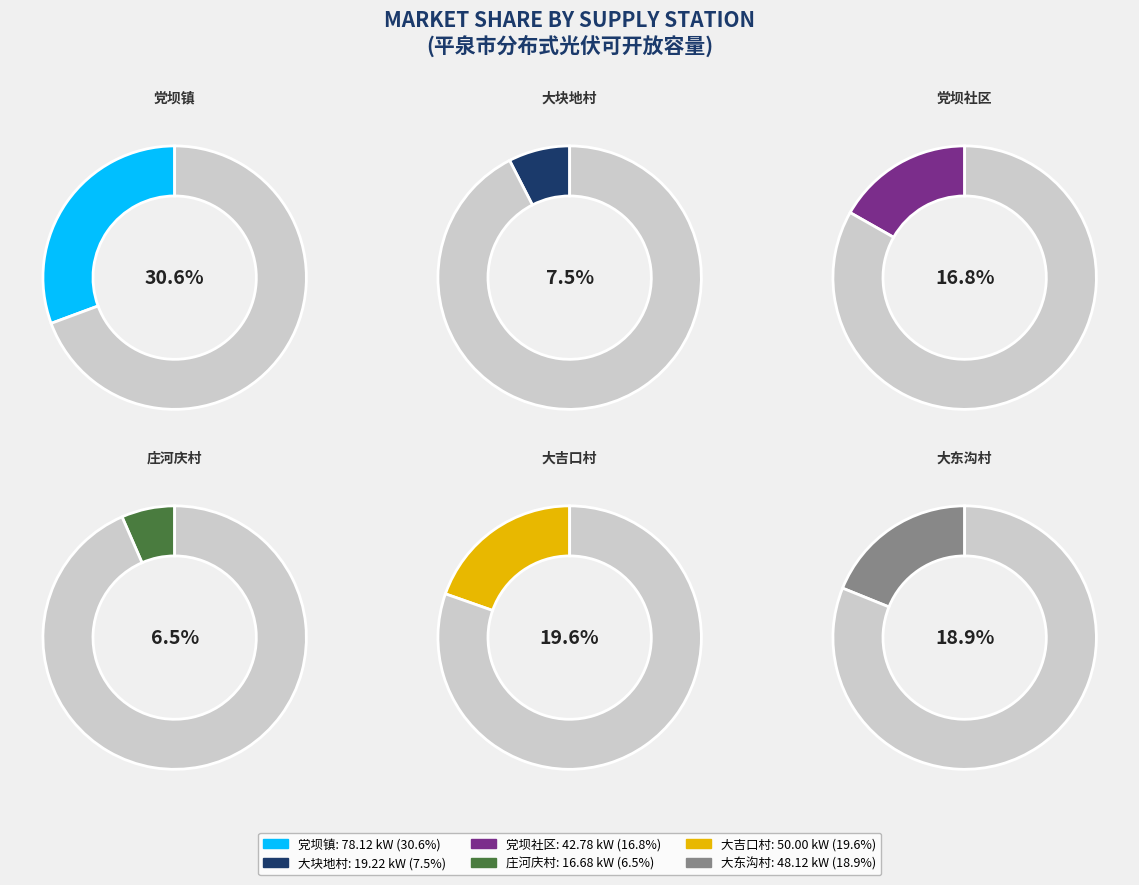

To the nearest percent, what percentage of the pie is 大块地村?

8%